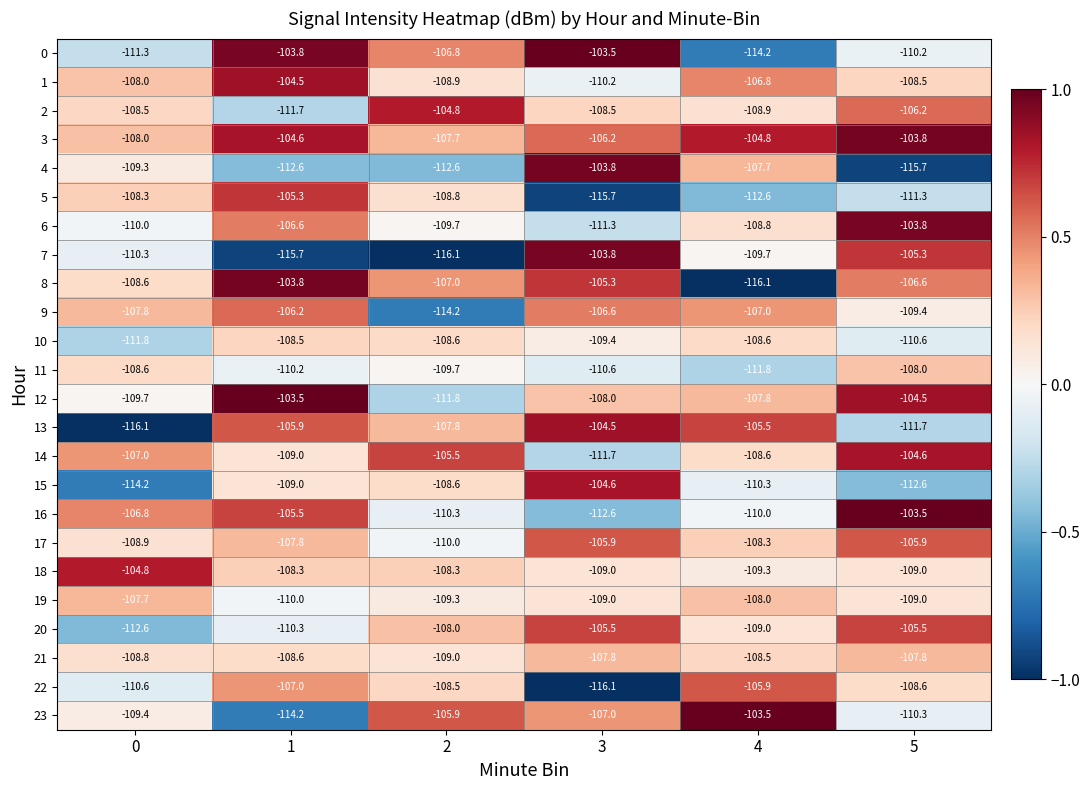

What is the greatest value displayed?

-103.5